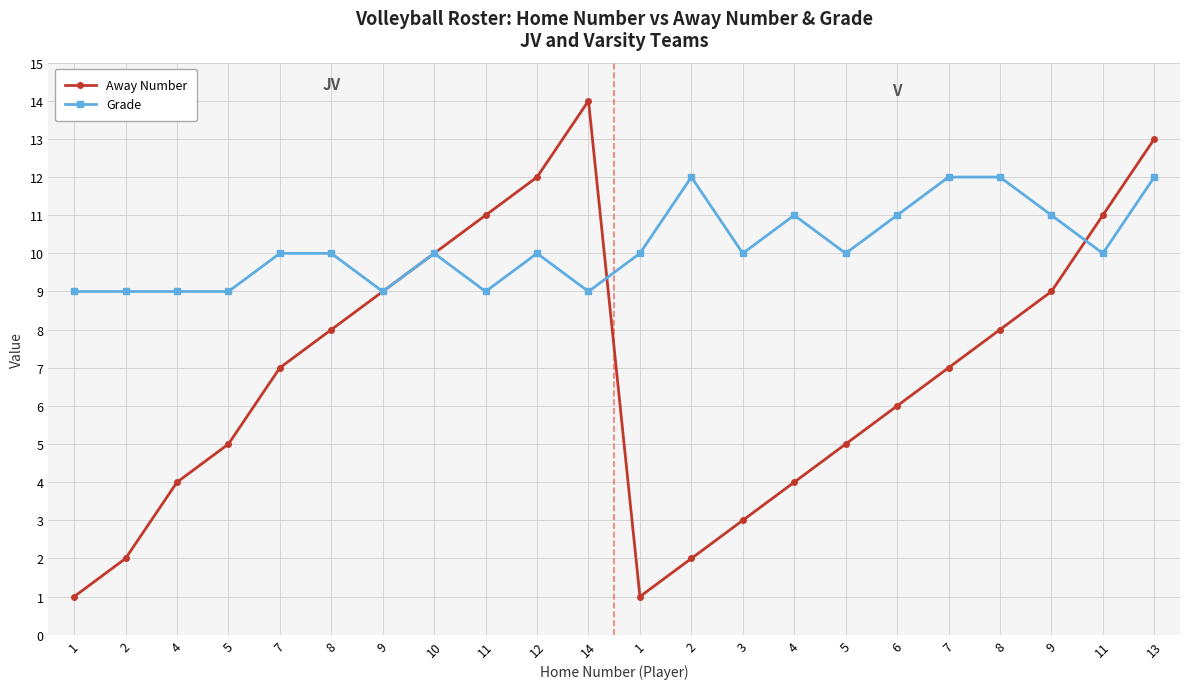

What is the minimum value for Grade?

9